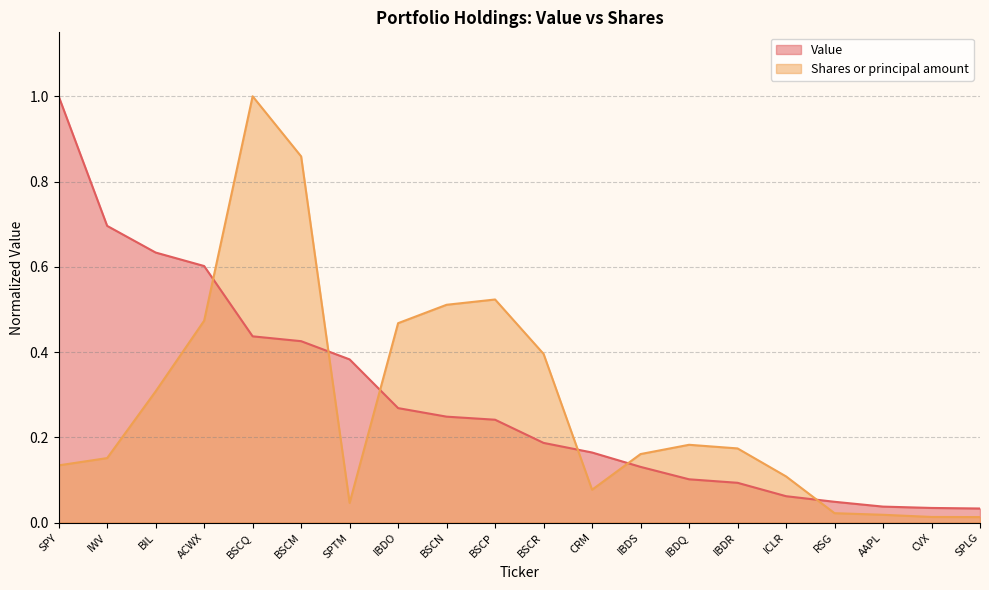

Is it true that Value equals 0.4 at IWV?

False